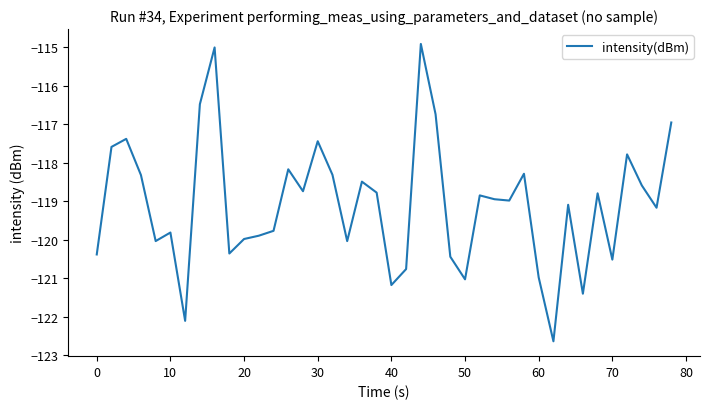

What is the greatest value displayed?

-114.9